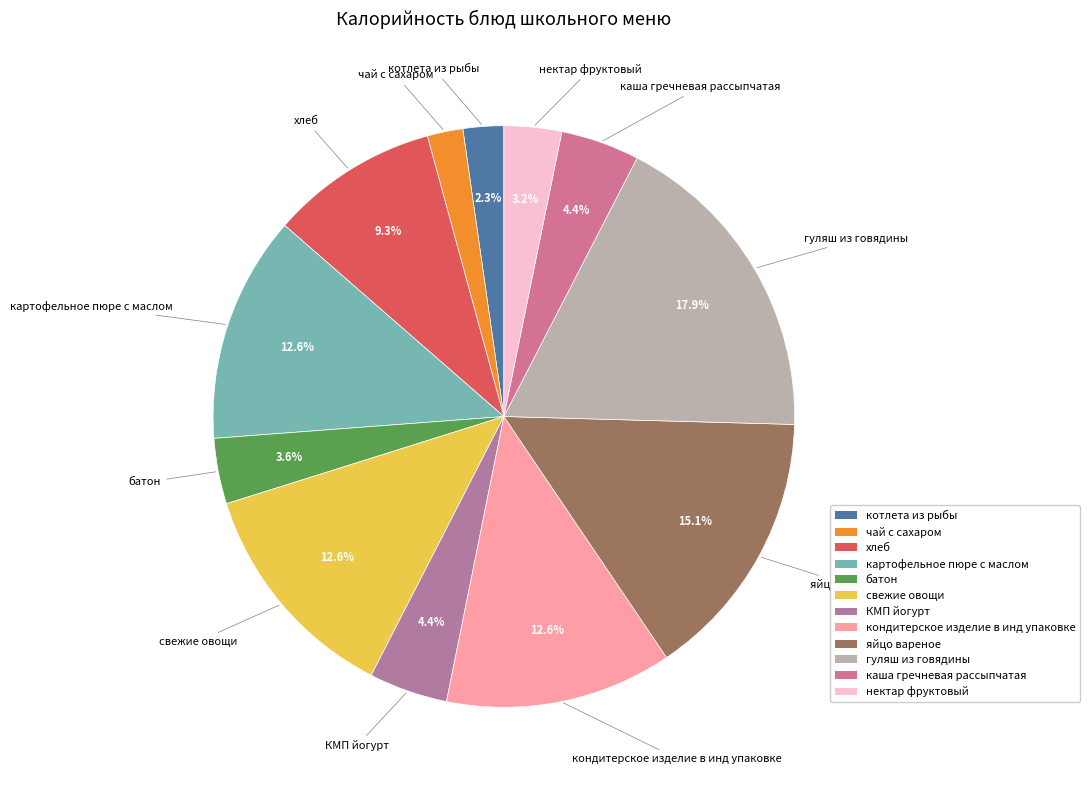

Between каша гречневая рассыпчатая and хлеб, which is larger?

хлеб